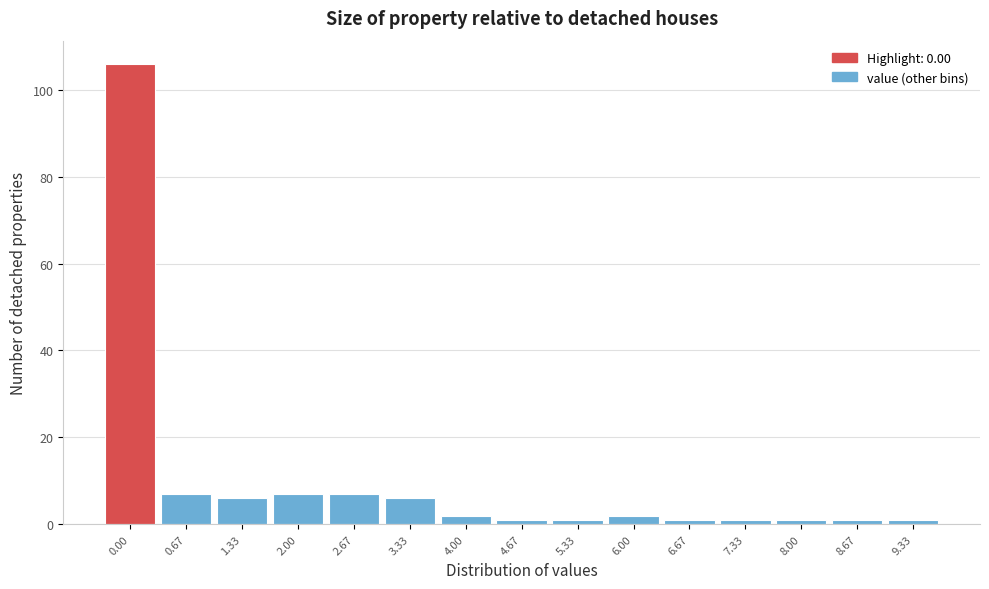

Reading left to right, what are all the values shown in this chart?

0.00=106	0.67=7	1.33=6	2.00=7	2.67=7	3.33=6	4.00=2	4.67=1	5.33=1	6.00=2	6.67=1	7.33=1	8.00=1	8.67=1	9.33=1